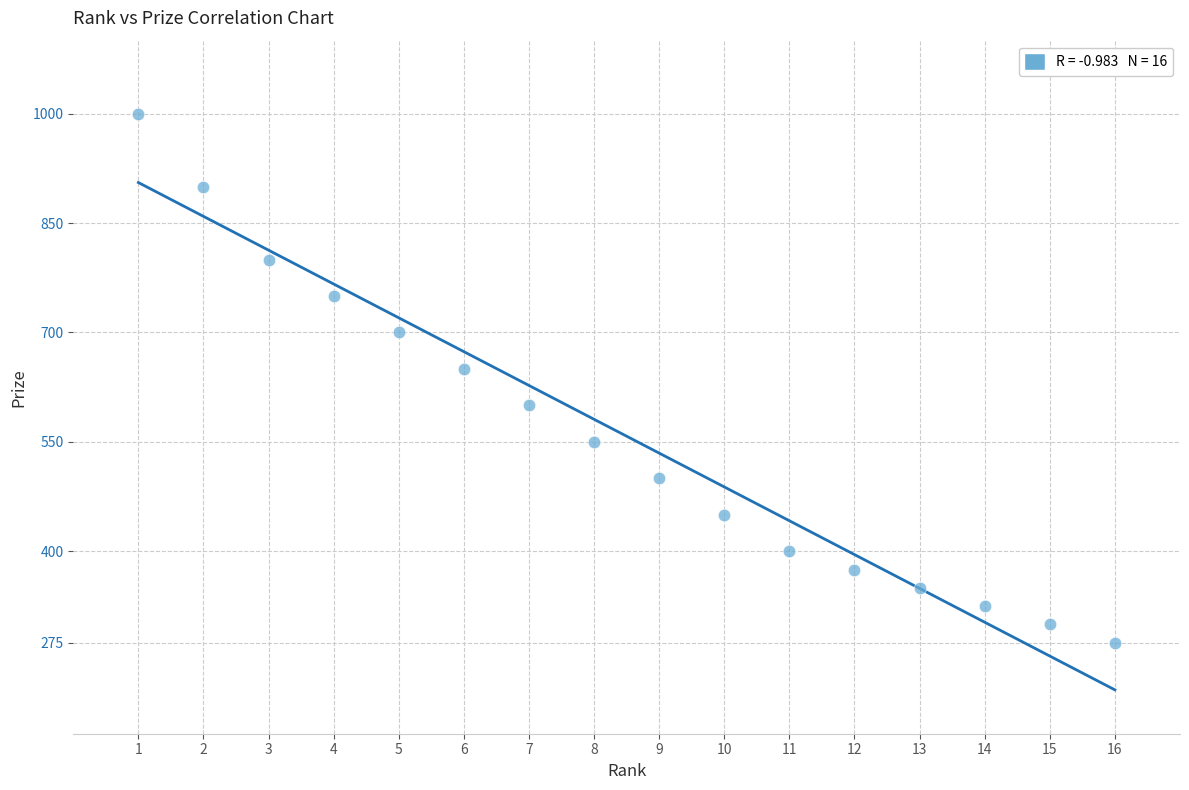

What Y value in the scatter plot is closest to 637?

650